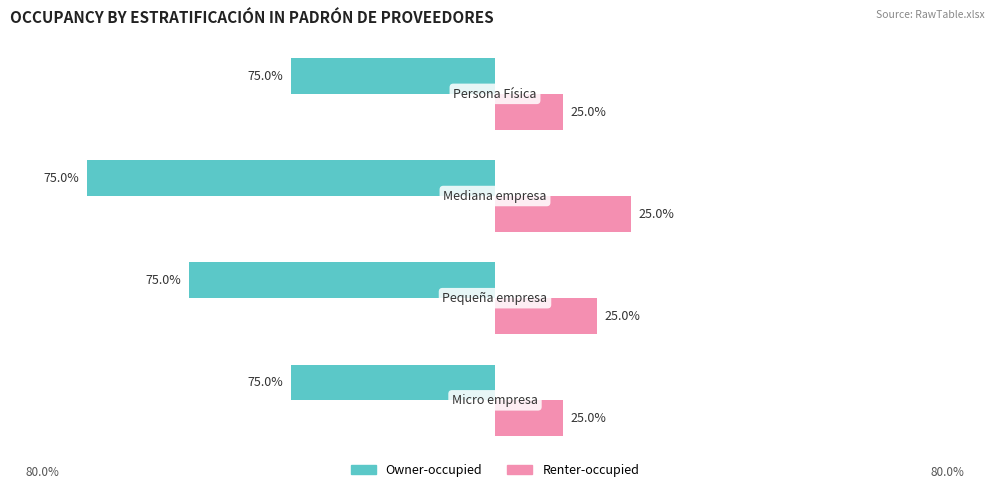

What are all the series names shown in the legend?

Owner-occupied, Renter-occupied